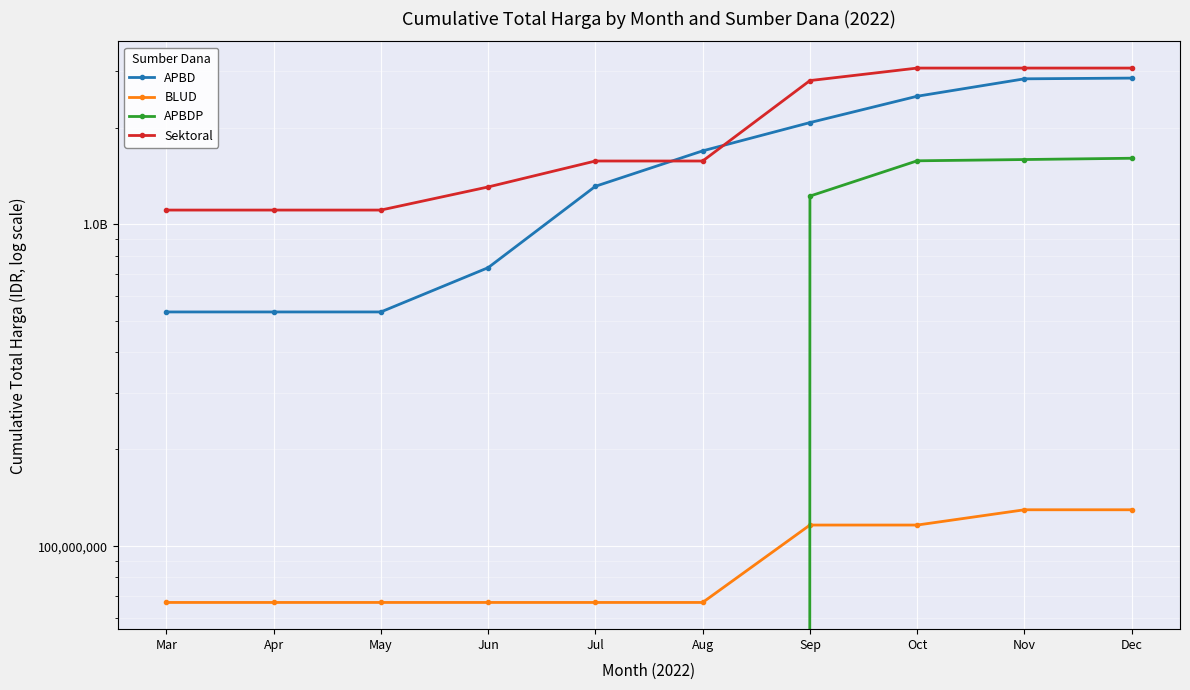

True or false: BLUD and Sektoral cross at least once.

False